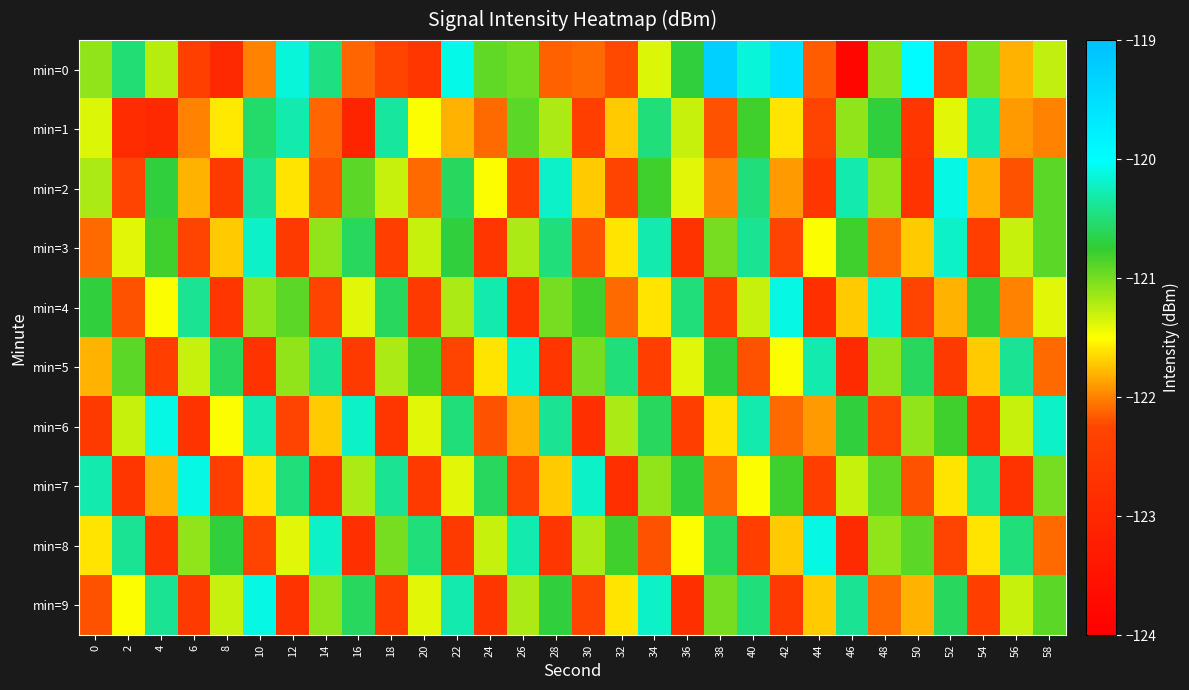

What is the total value across all series at 50?

-1215.9